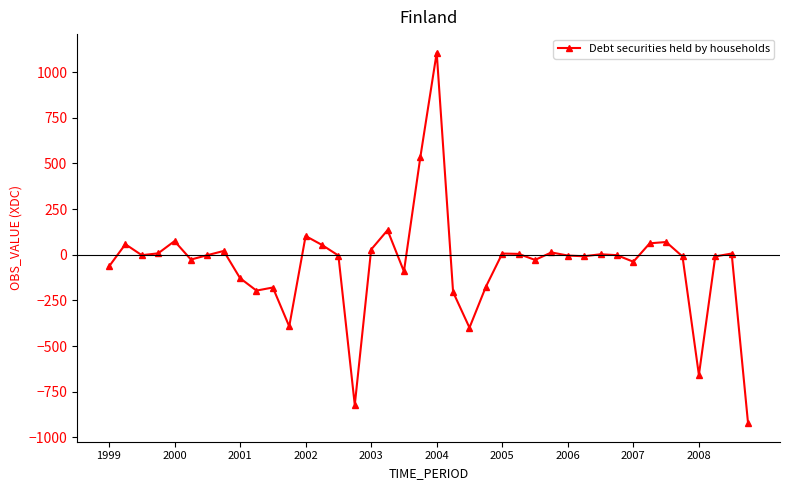

True or false: the data has more than 0 interior local peaks.

True